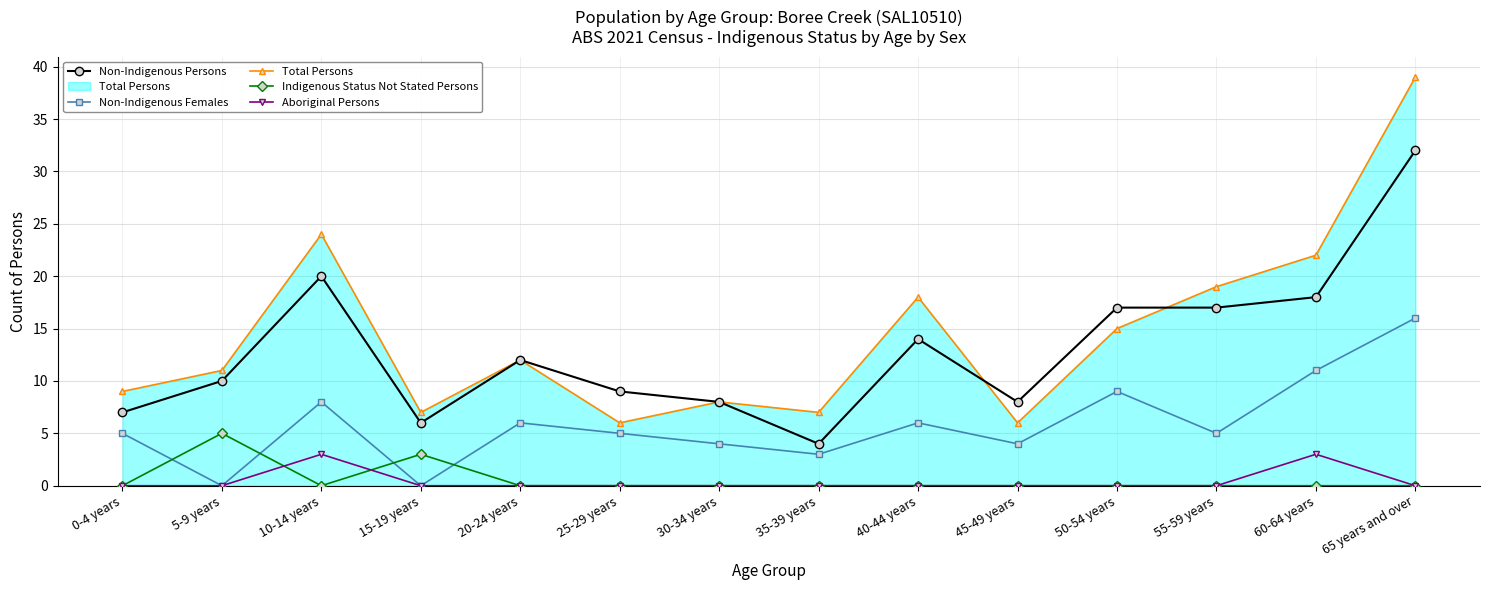

What is the lowest value of the Non-Indigenous Persons series?

4